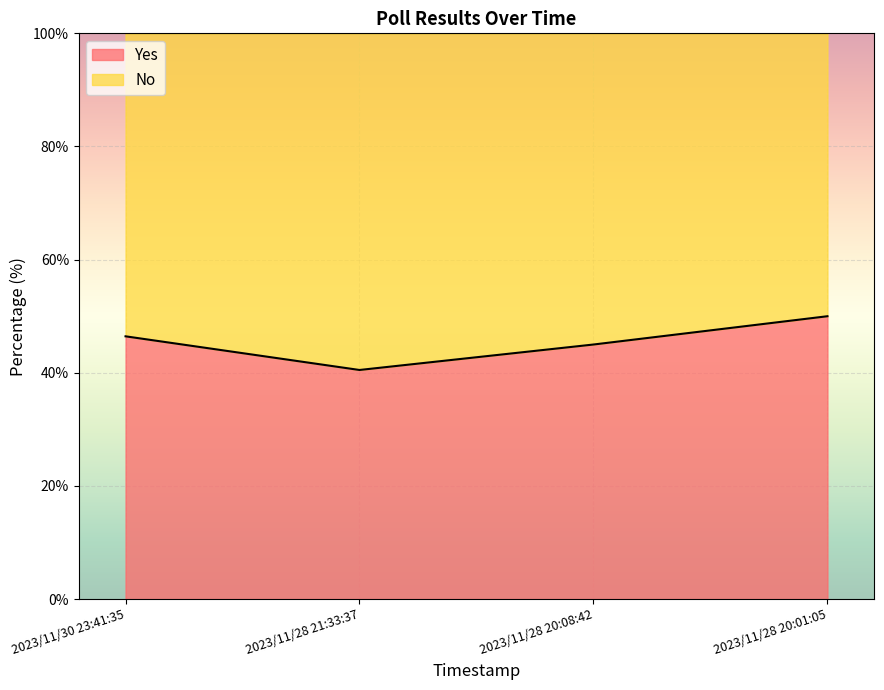

What is the sum of all values?

181.9